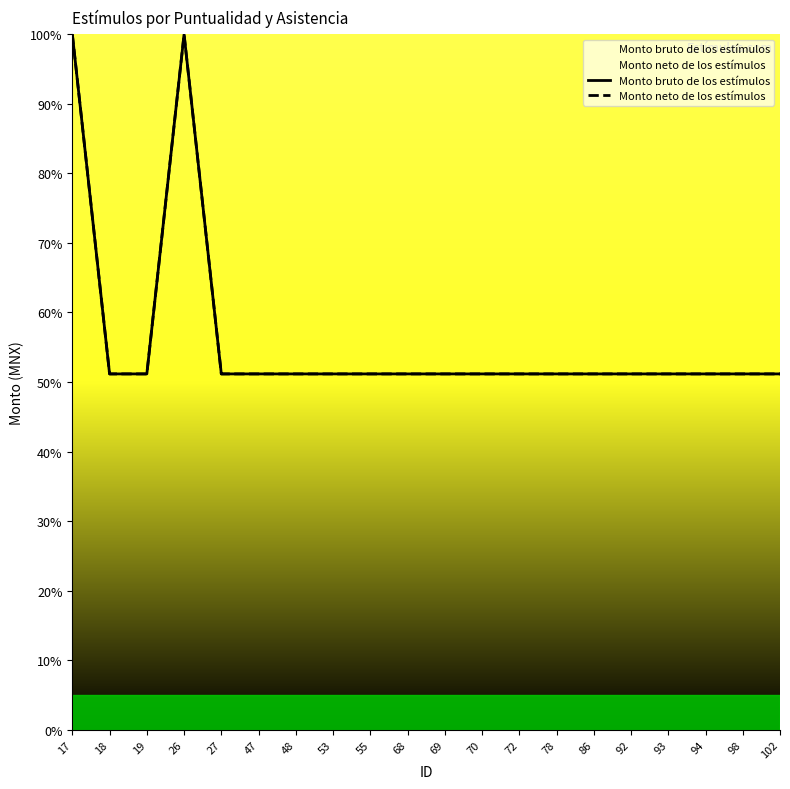

What is the minimum value shown in the chart?

51.2